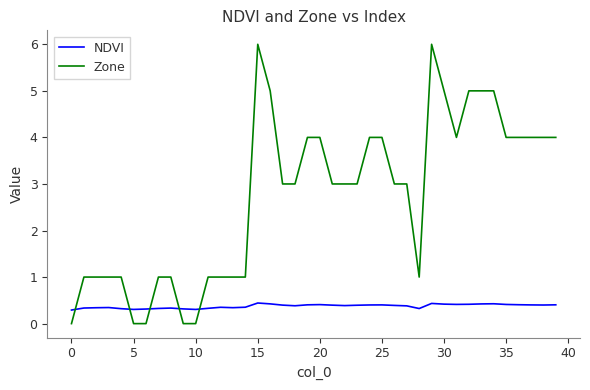

Which series has the largest total across all categories?

Zone